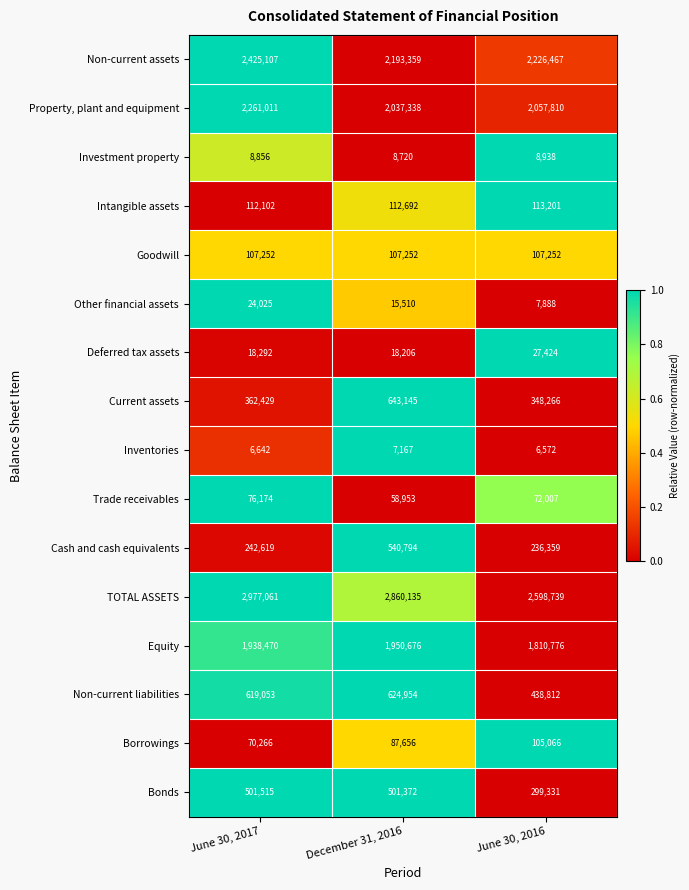

True or false: Current assets has a value of 389909 at December 31, 2016.

False